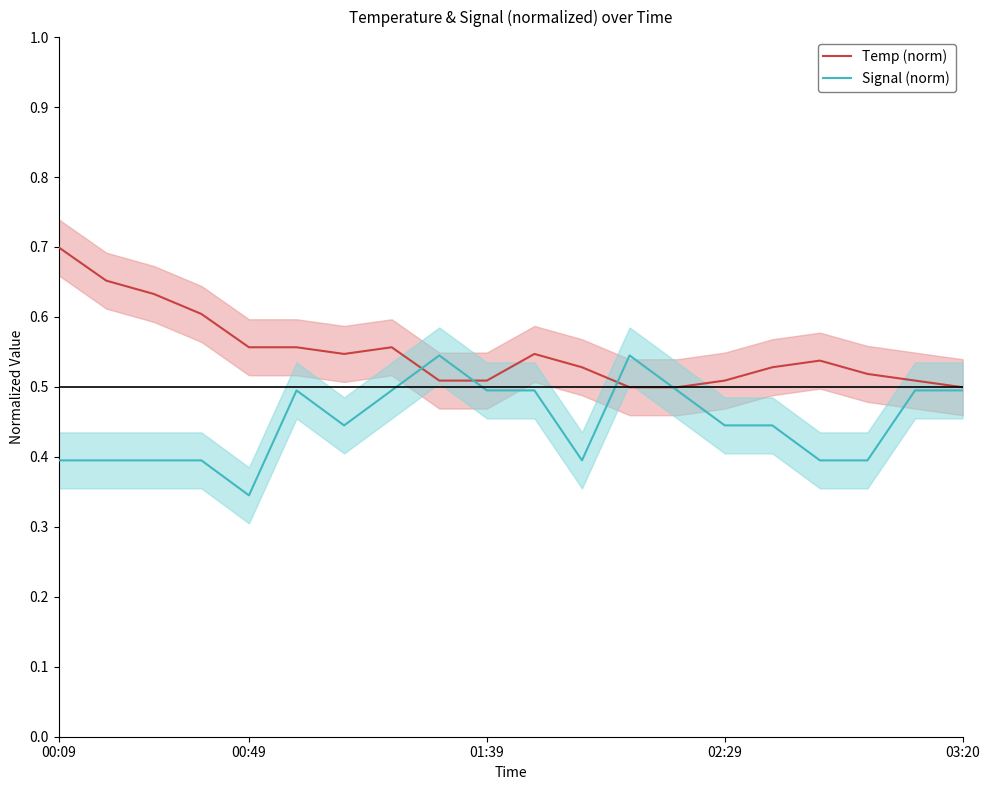

At which category does the chart reach its peak across all series?

00:09